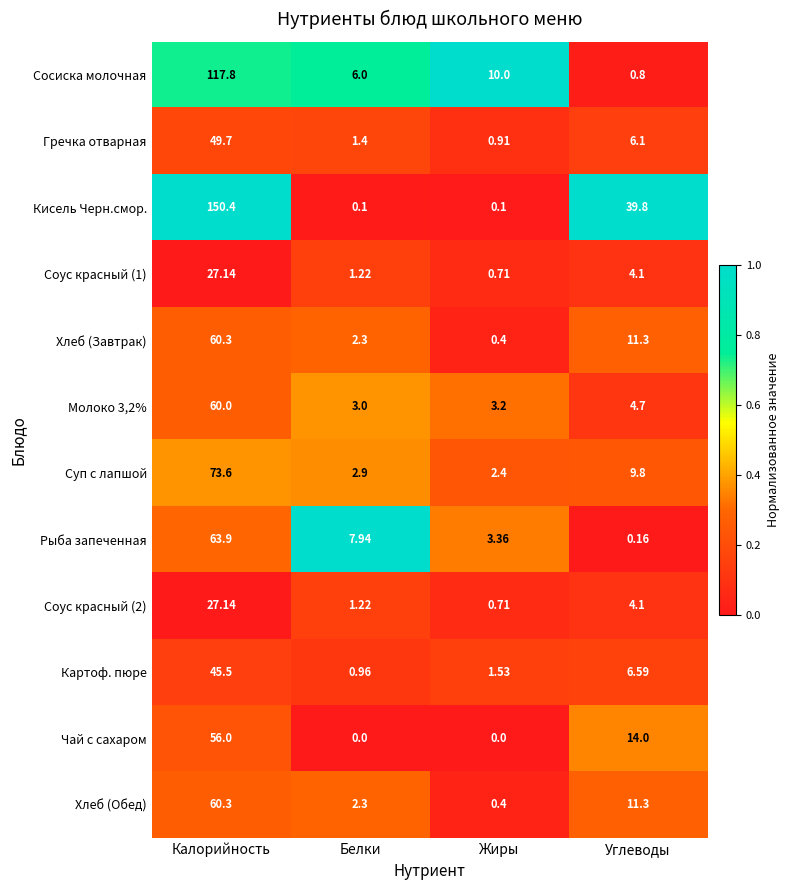

At which category is the sum across all series the highest?

Калорийность